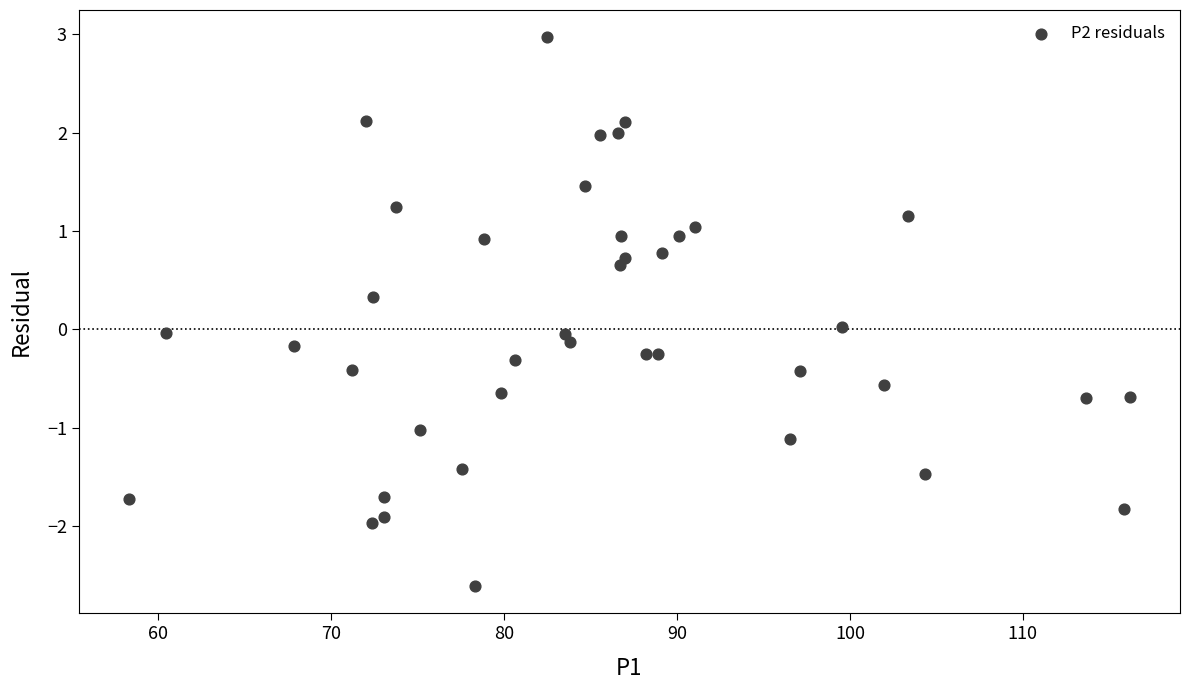

What is the range of X values (max minus min)?

57.9